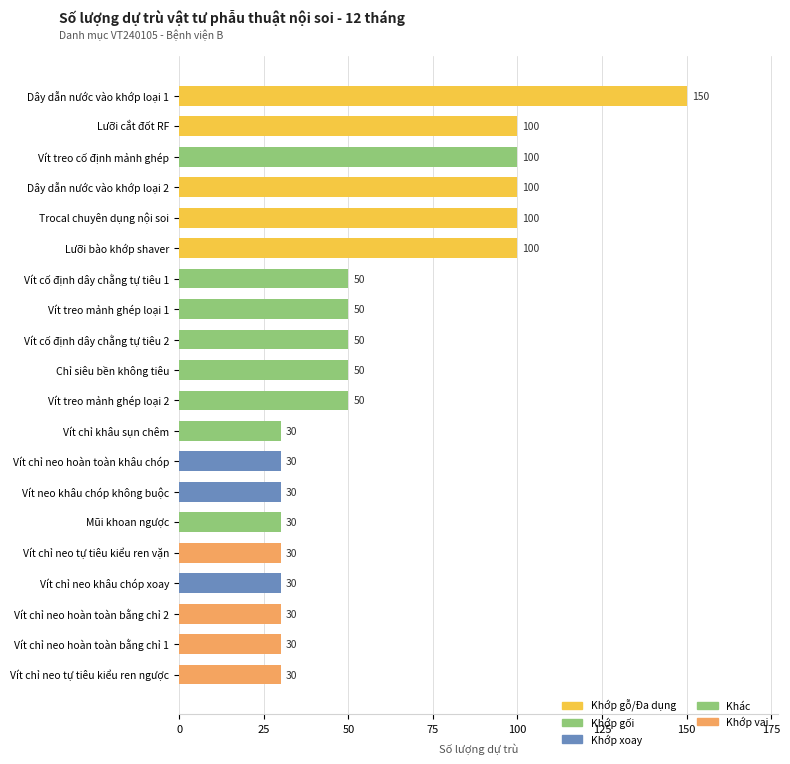

The chart shows a value of 43 at Dây dẫn nước vào khớp loại 1. True or false?

False